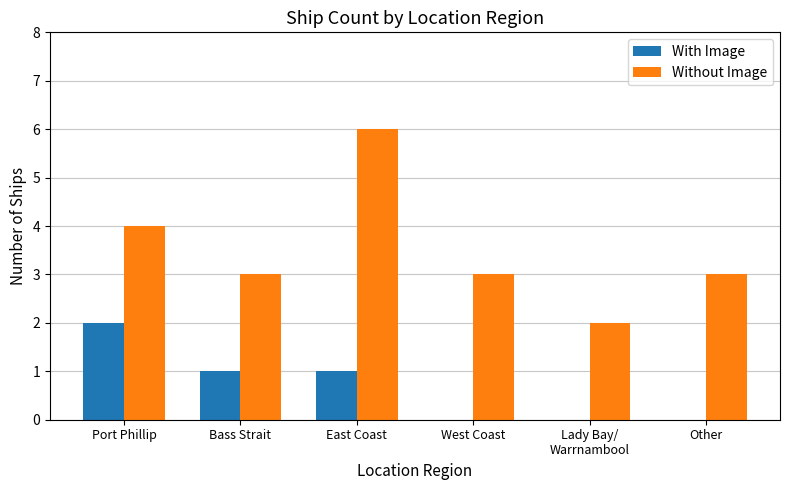

Are the bars horizontal?

No